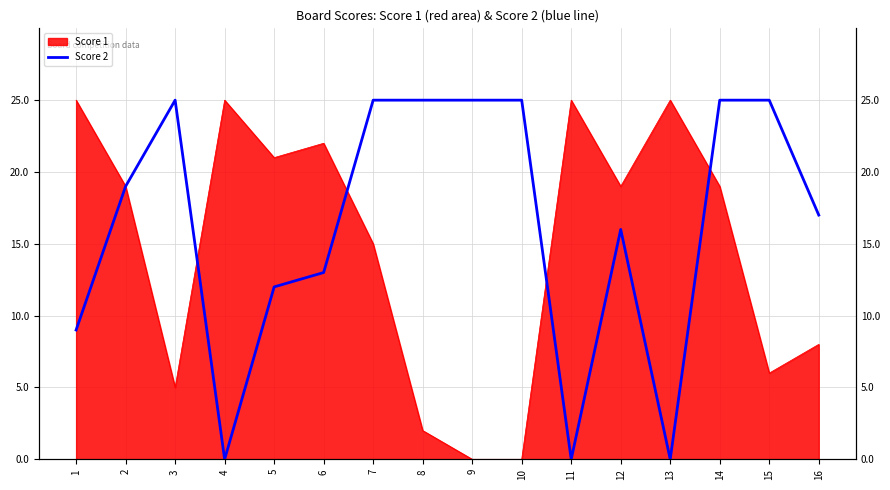

How many values are below 19?

8